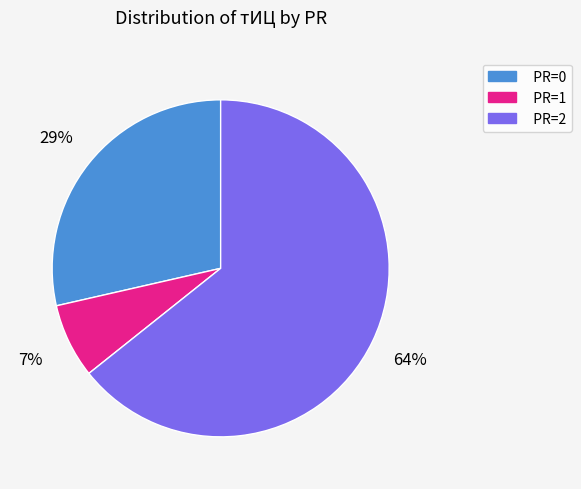

To the nearest percent, what is the average slice percentage?

33%